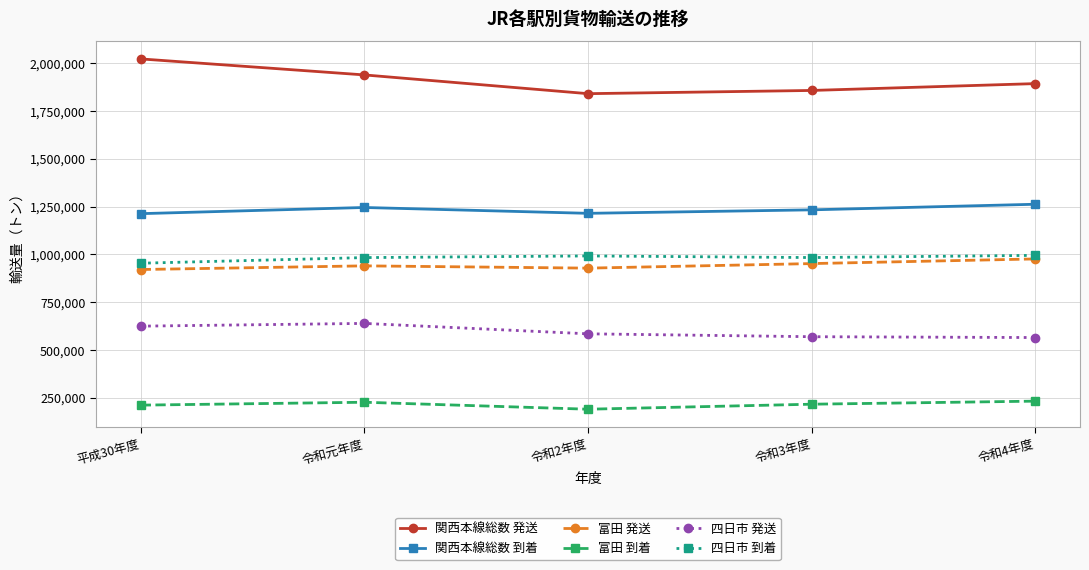

Which category has the lowest value in the 四日市 到着 series?

平成30年度